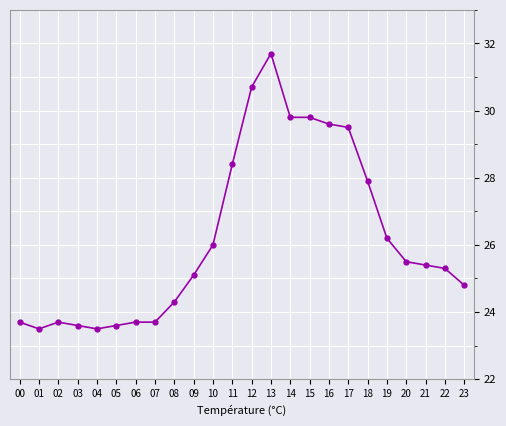

Is it true that the value at 14 is 29.8?

True